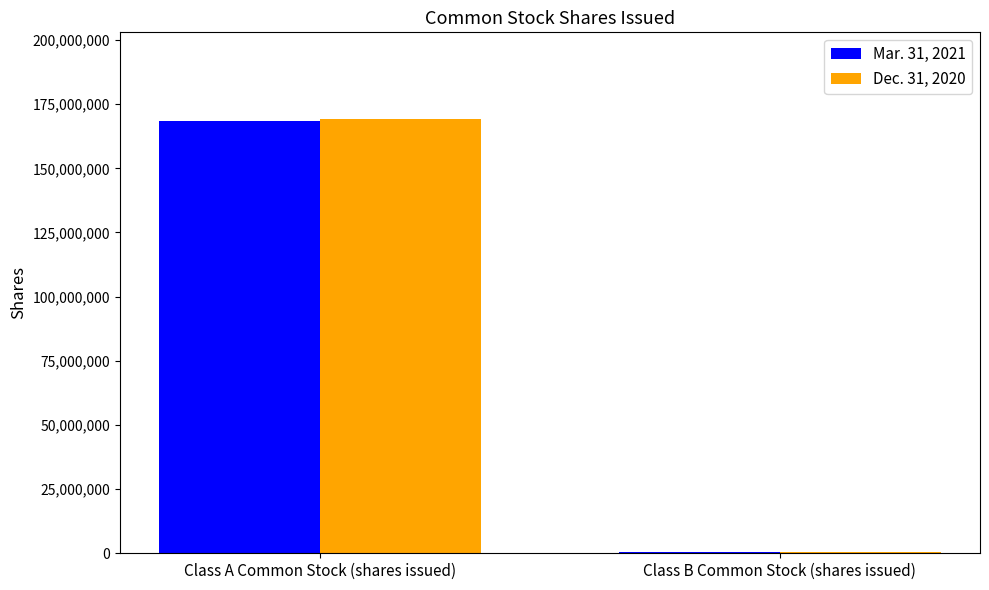

Are the bars horizontal?

No